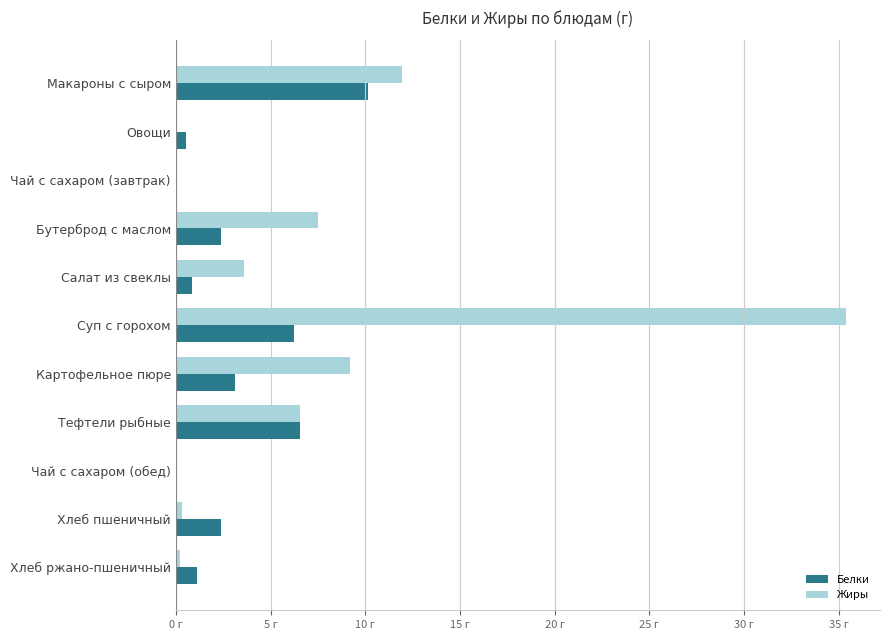

What is the difference between the maximum and minimum values in the Жиры series?

35.4